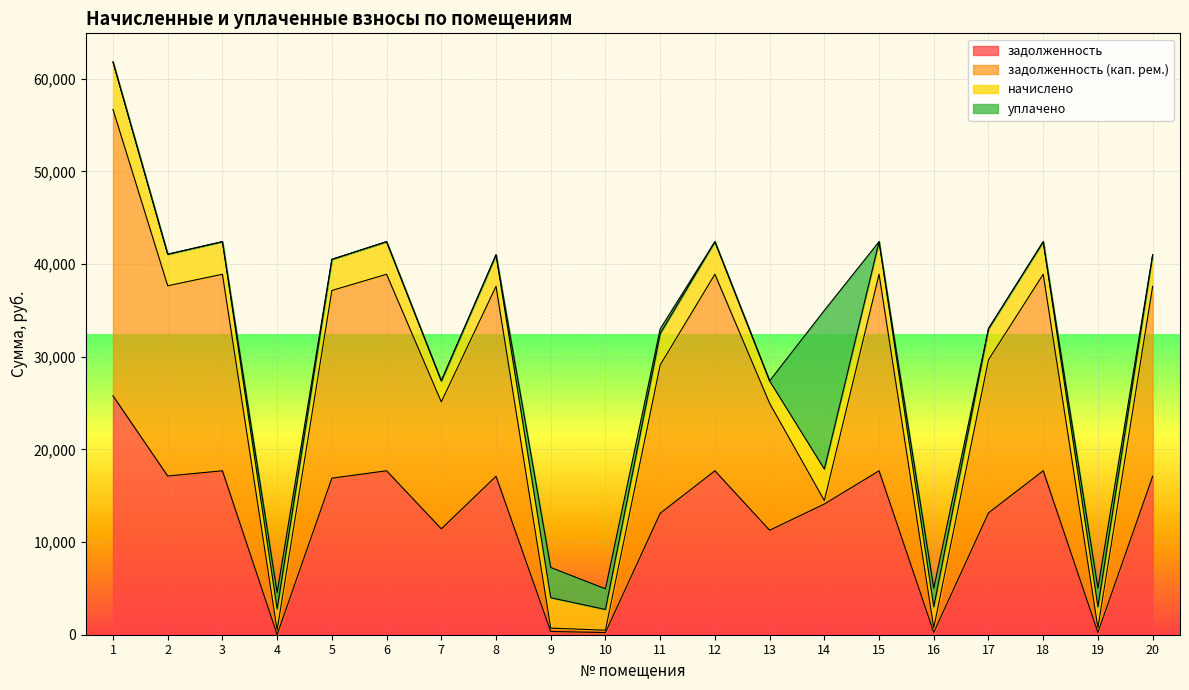

What is the minimum value for задолженность?

3.2